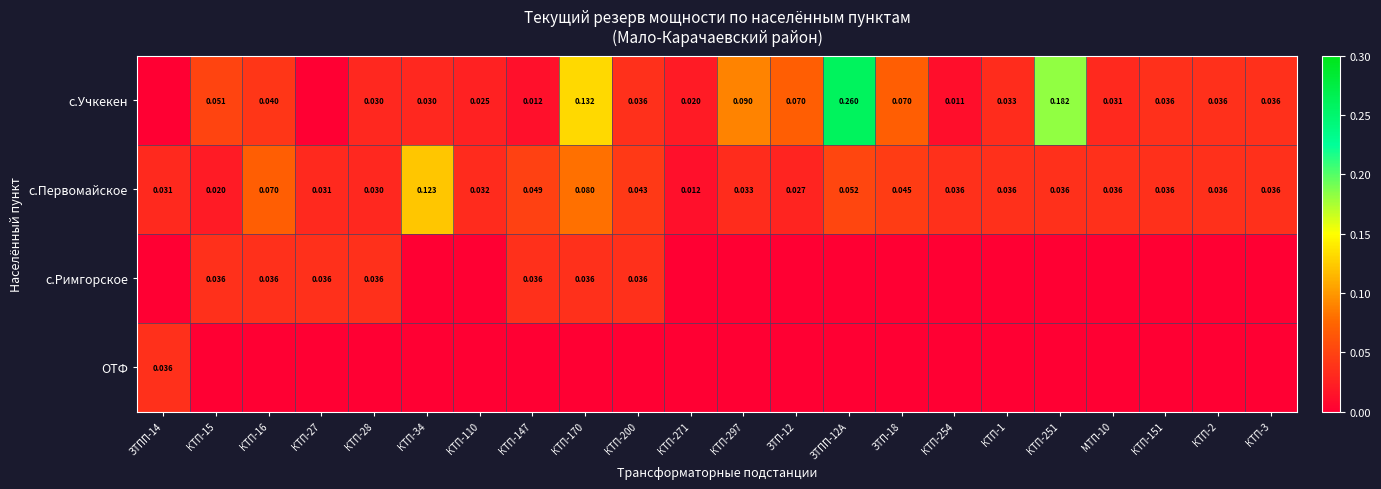

What is the difference between the highest and lowest values at ЗТП-18?

0.1